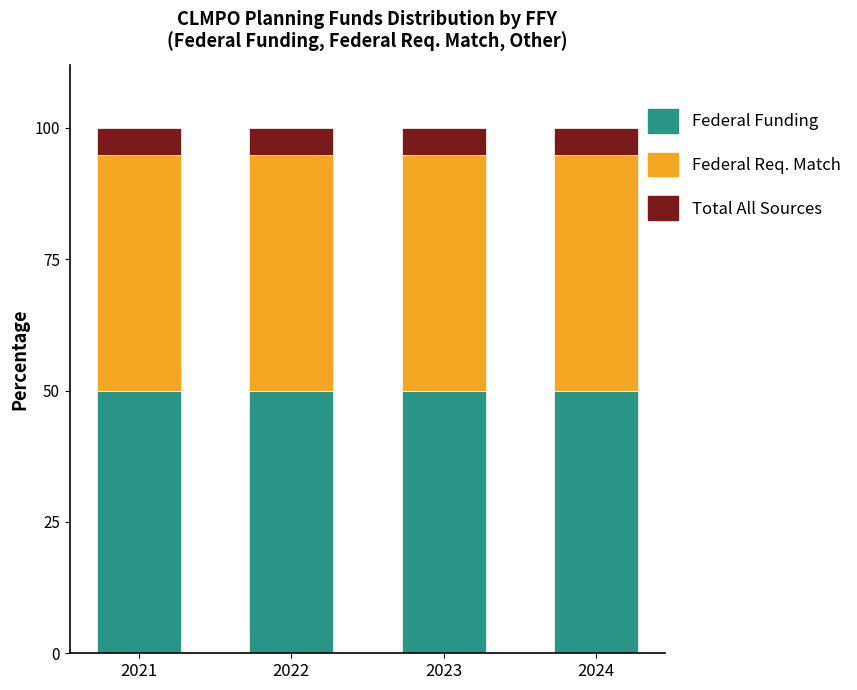

The value of Total All Sources at 2022 is 50.0. True or false?

True